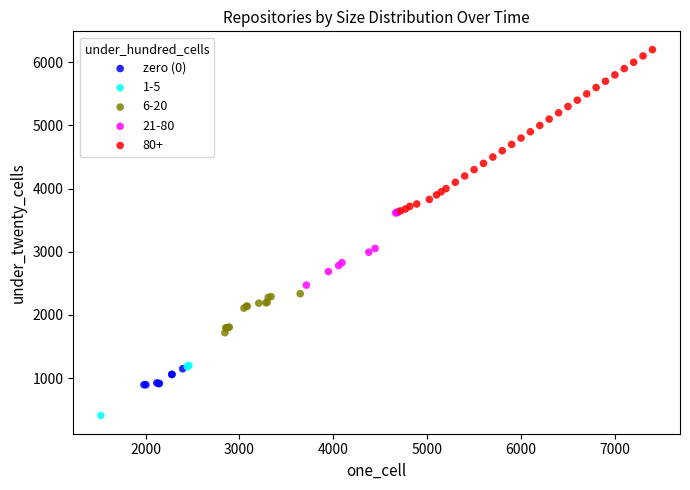

Which series has the largest Y range (max minus min)?

80+